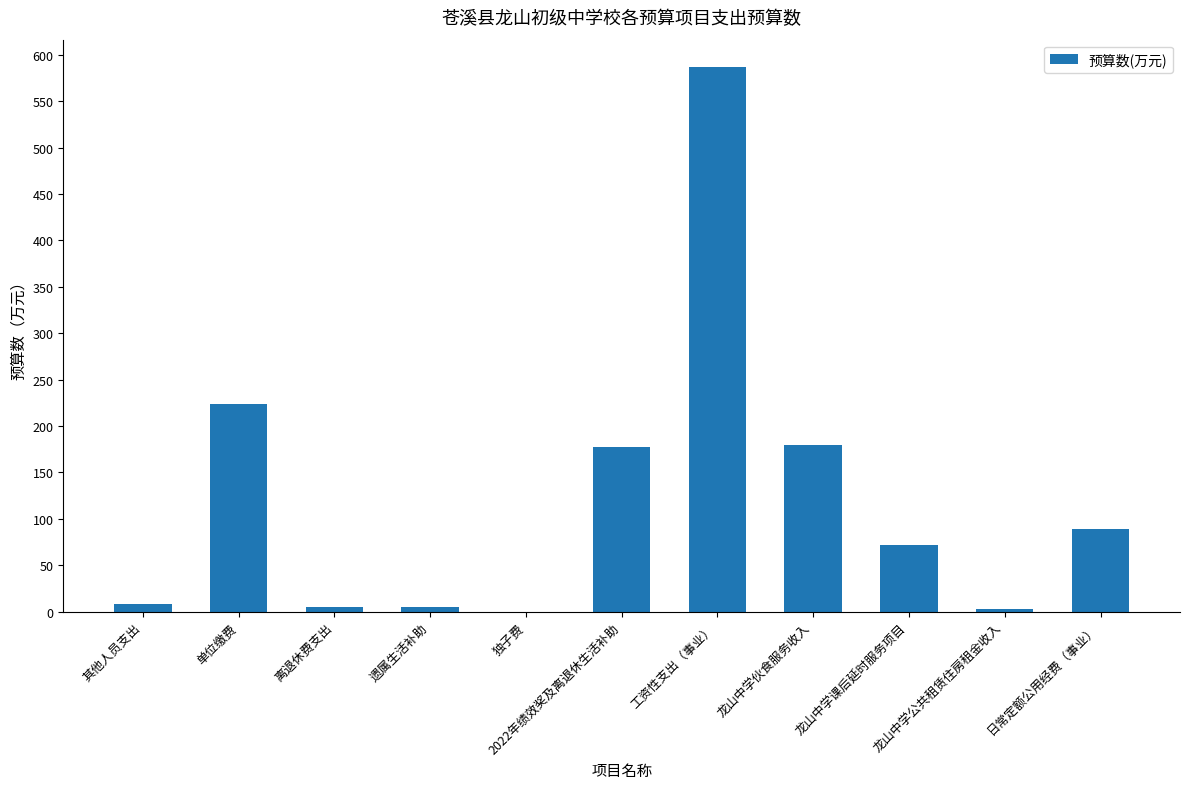

What is the sum of all values?

1351.4